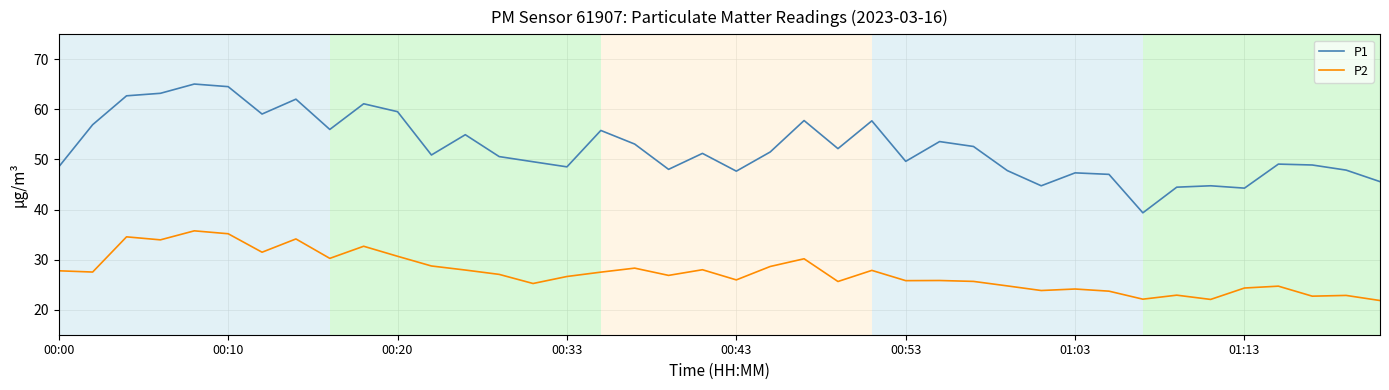

What is the difference between the maximum and second lowest values in the P2 series?

13.7